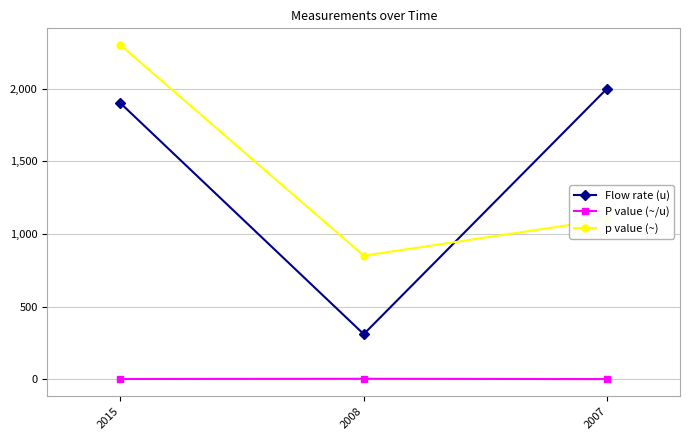

At which label does Flow rate (u) reach its peak?

2007